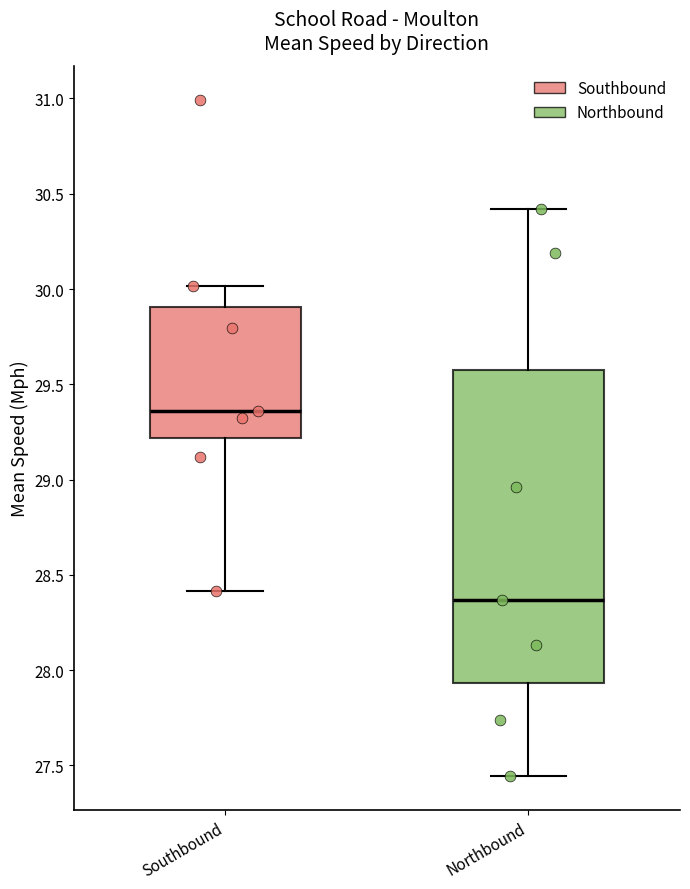

Which box has the lowest median line?

Northbound